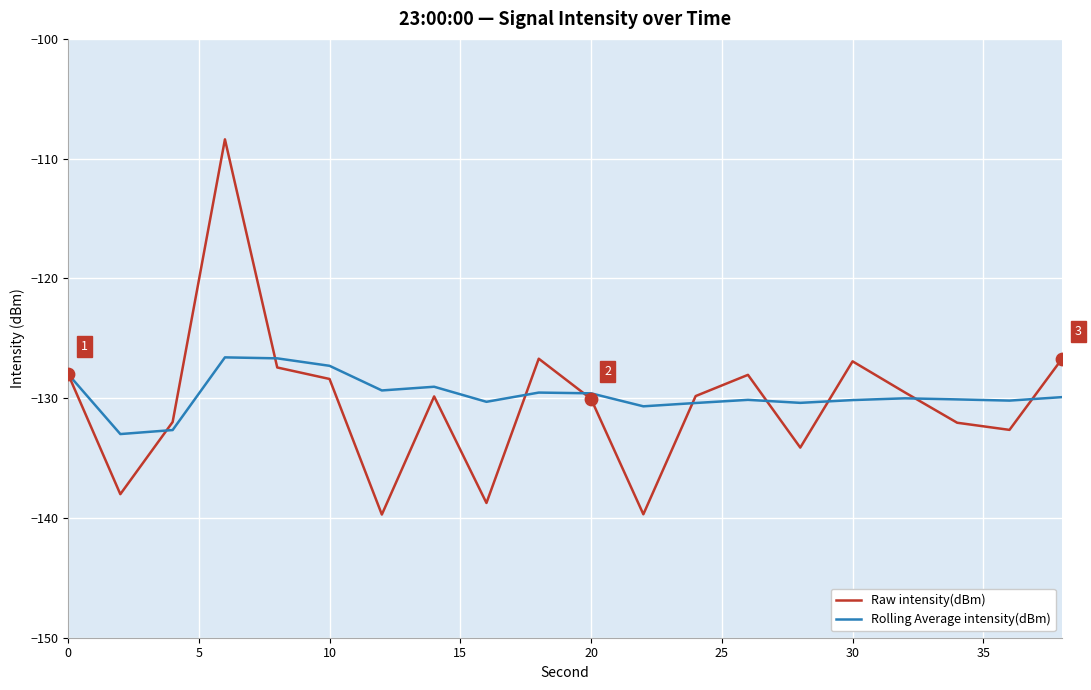

Which series has the largest range (max minus min)?

Raw intensity(dBm)